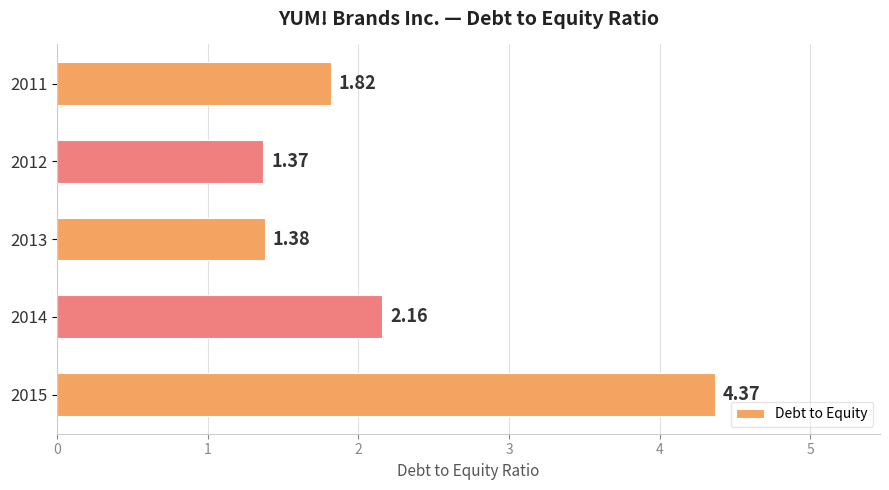

Are the bars horizontal?

Yes